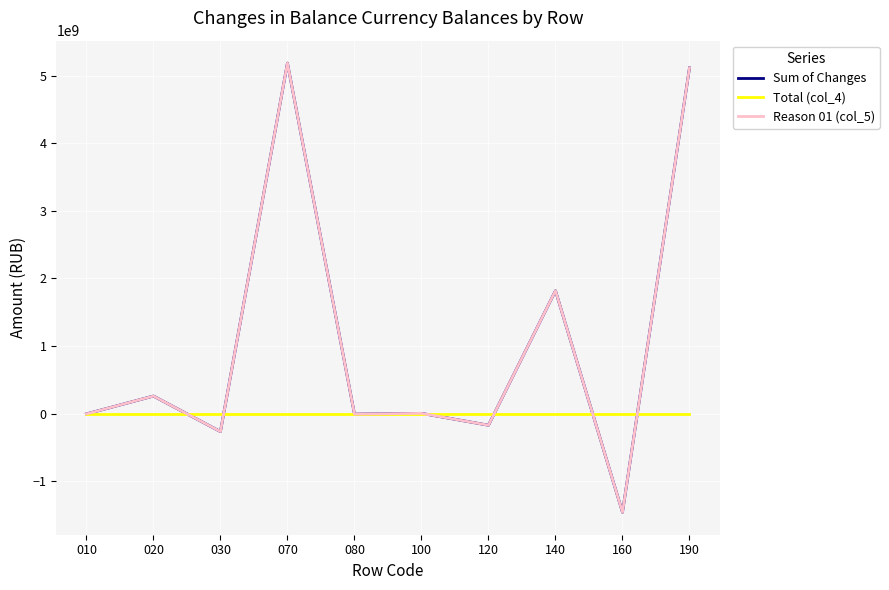

How many values in the Sum of Changes series are below 5882380?

5